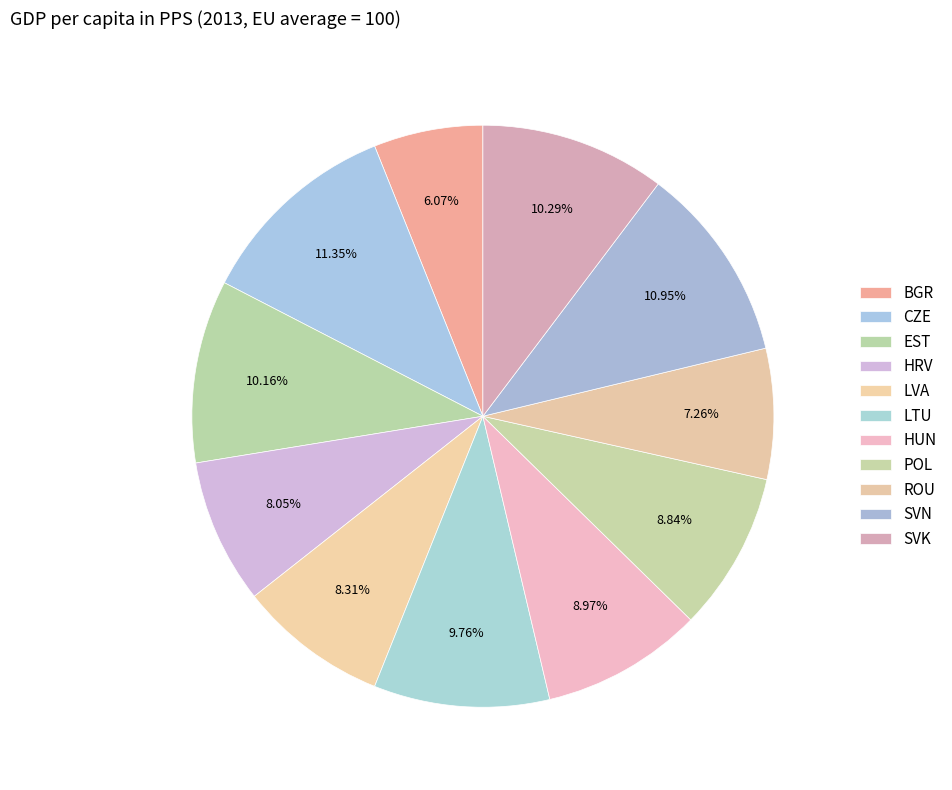

To the nearest percent, what percentage of the pie is LVA?

8%